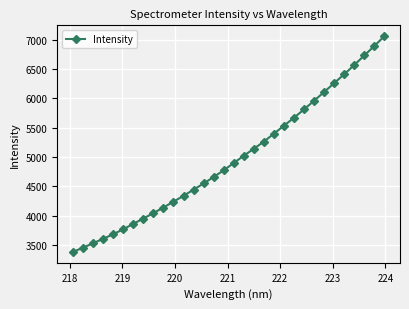

Does the chart display data point markers on the line(s)?

Yes